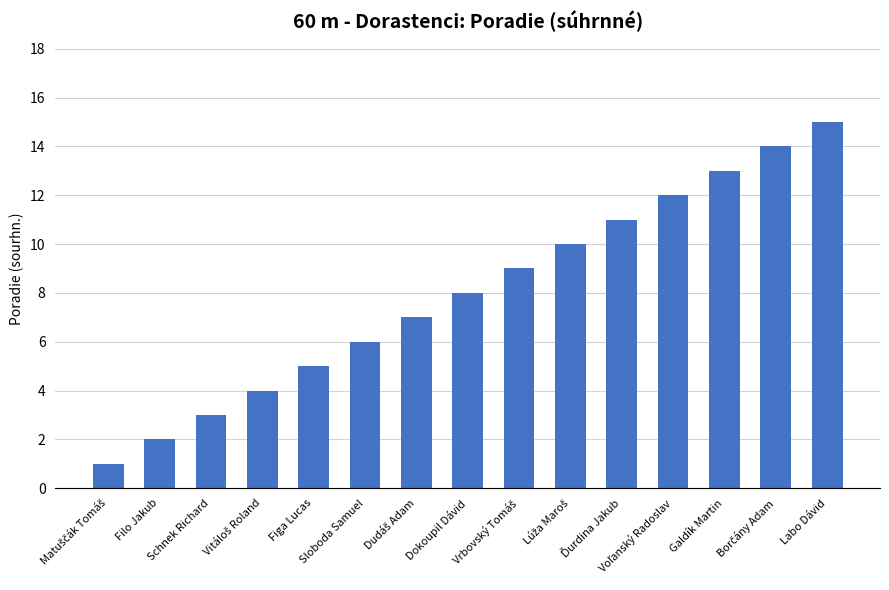

Are the bars grouped side by side (vs. stacked)?

No